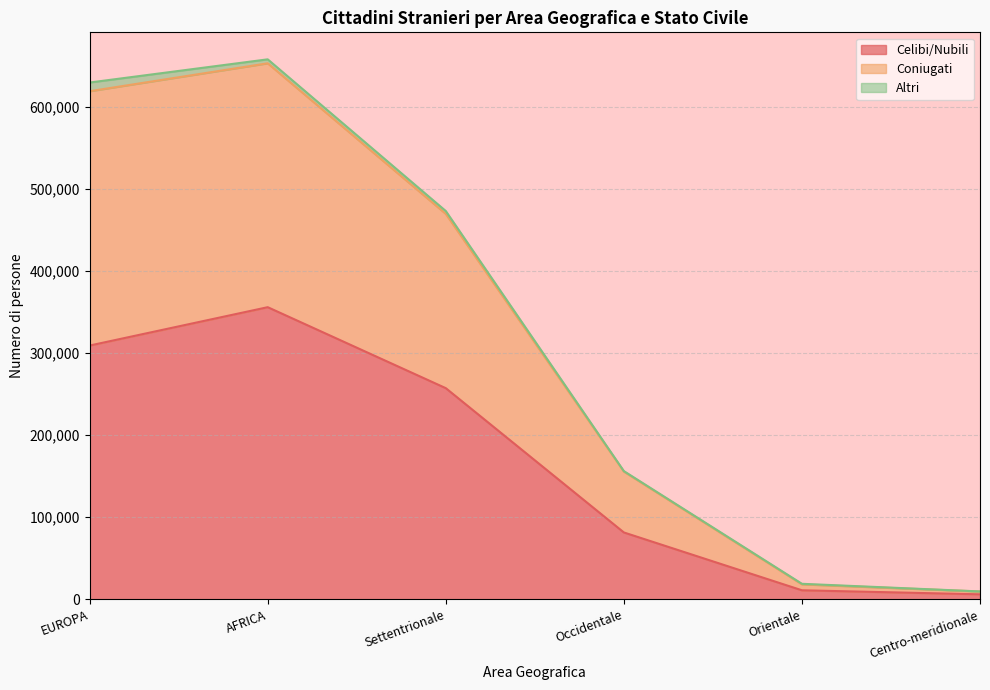

At which label is Celibi/Nubili closest to 181041?

Settentrionale